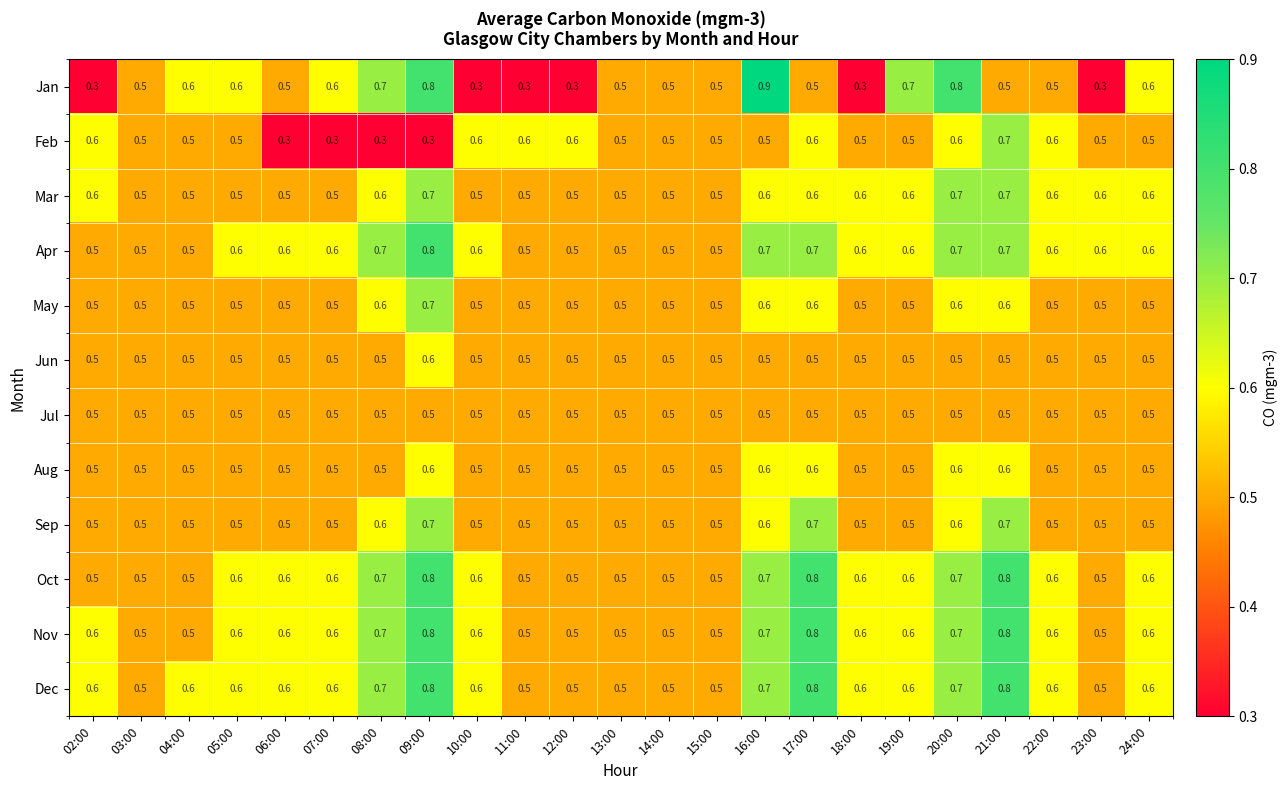

What is the sum of all Sep values?

12.4